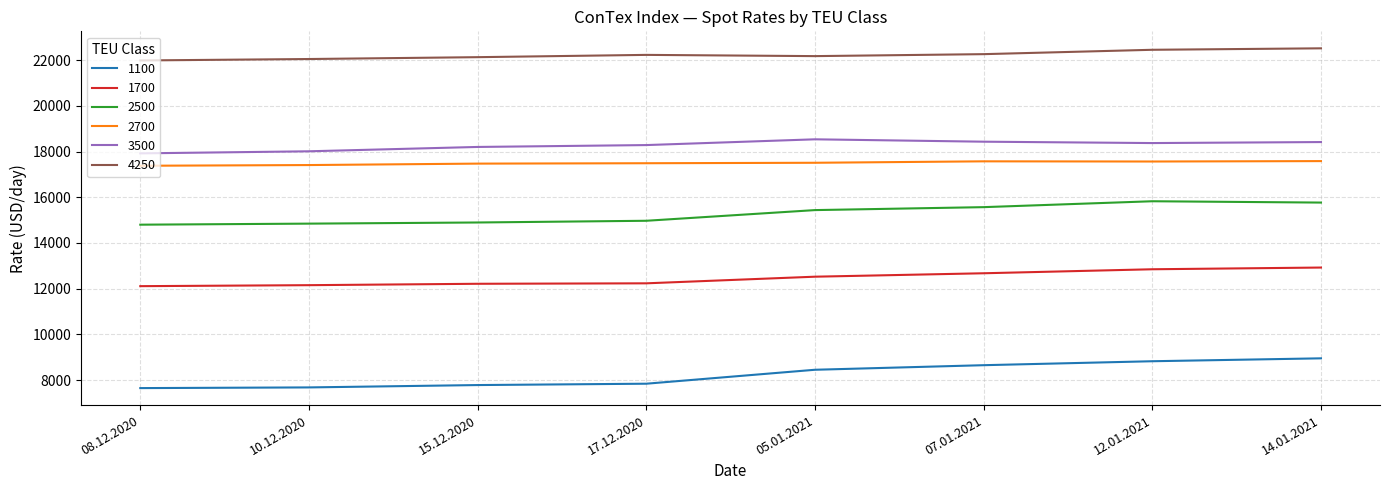

What is the average value of the 1700 series?

12461